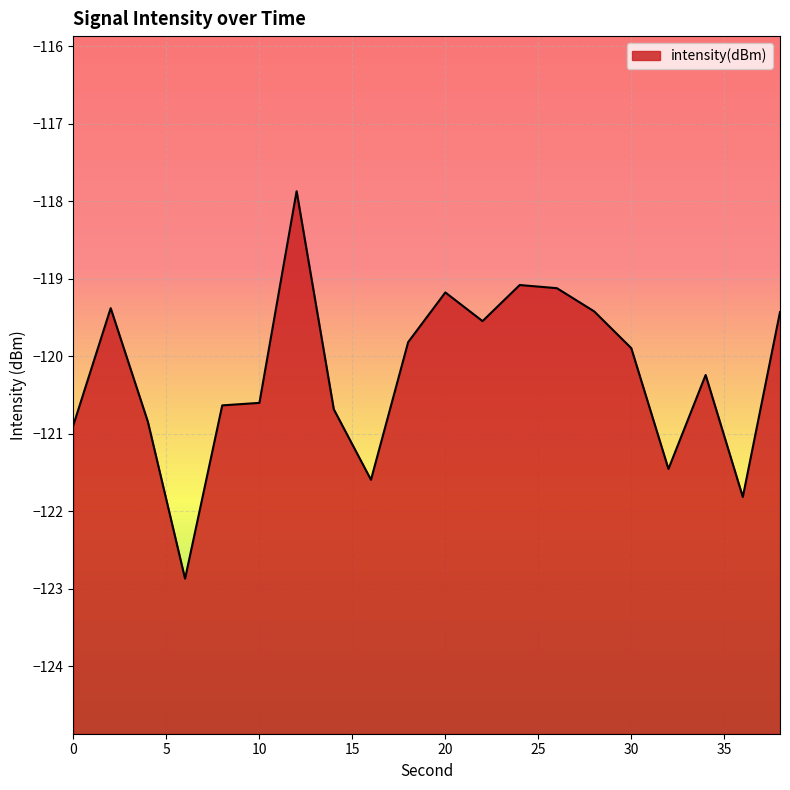

Reading left to right, transcribe all the data shown in this chart.

0=-120.9	2=-119.4	4=-120.8	6=-122.9	8=-120.6	10=-120.6	12=-117.9	14=-120.7	16=-121.6	18=-119.8	20=-119.2	22=-119.5	24=-119.1	26=-119.1	28=-119.4	30=-119.9	32=-121.5	34=-120.2	36=-121.8	38=-119.4